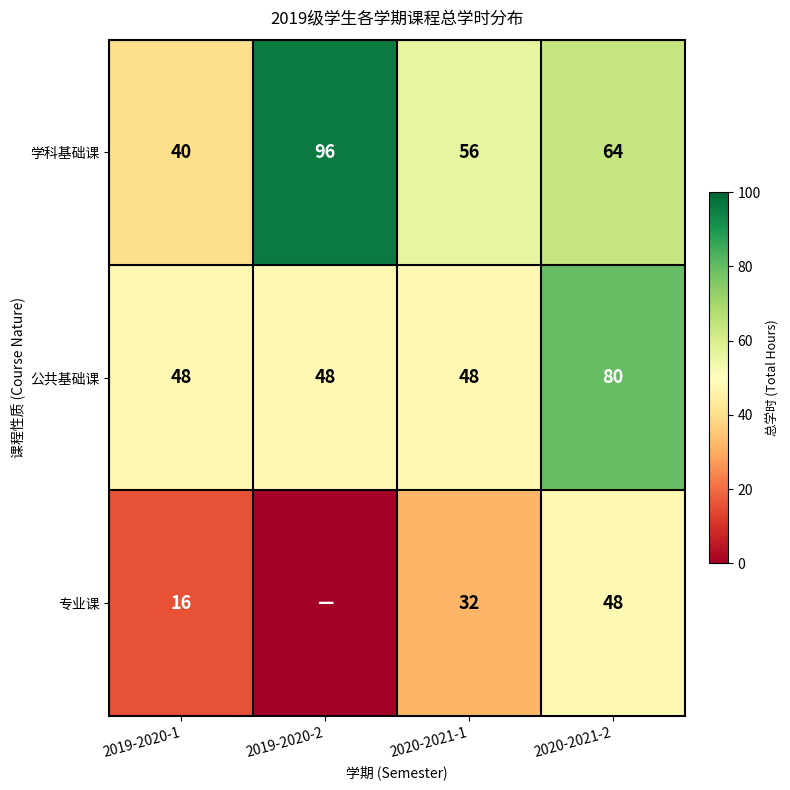

What is the sum of the 公共基础课 values at 2020-2021-2 and 2019-2020-2?

128